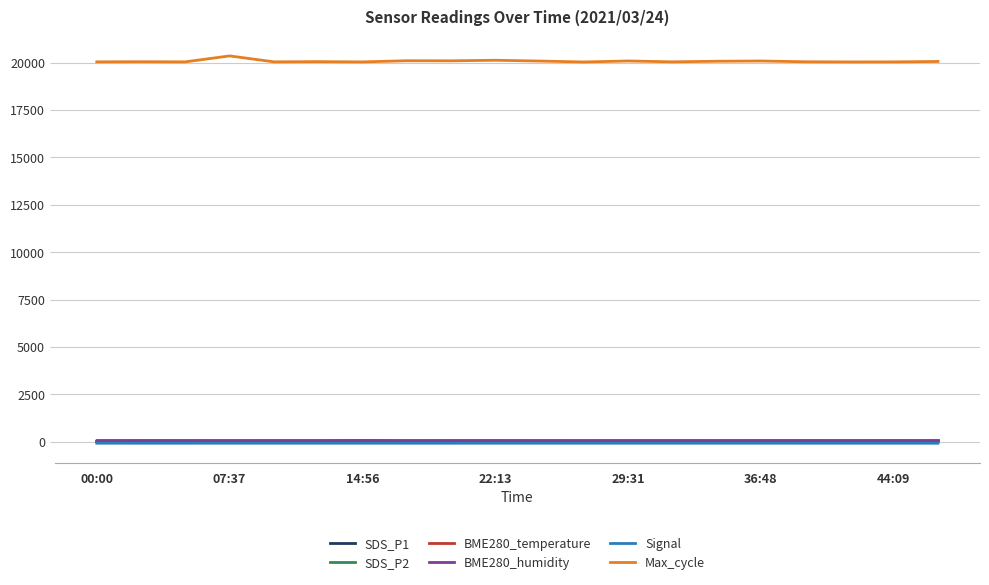

True or false: BME280_temperature and BME280_humidity intersect in this chart.

False